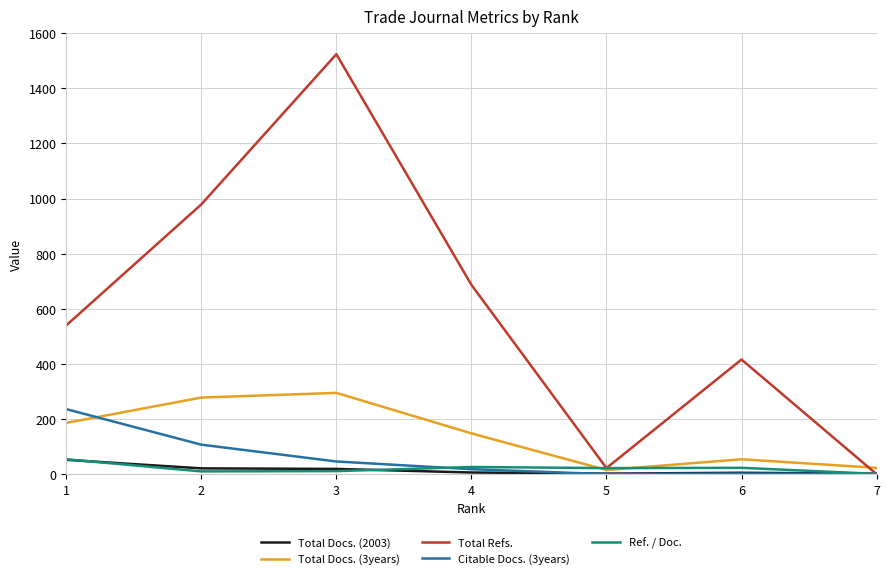

How many lines are shown in the chart?

5